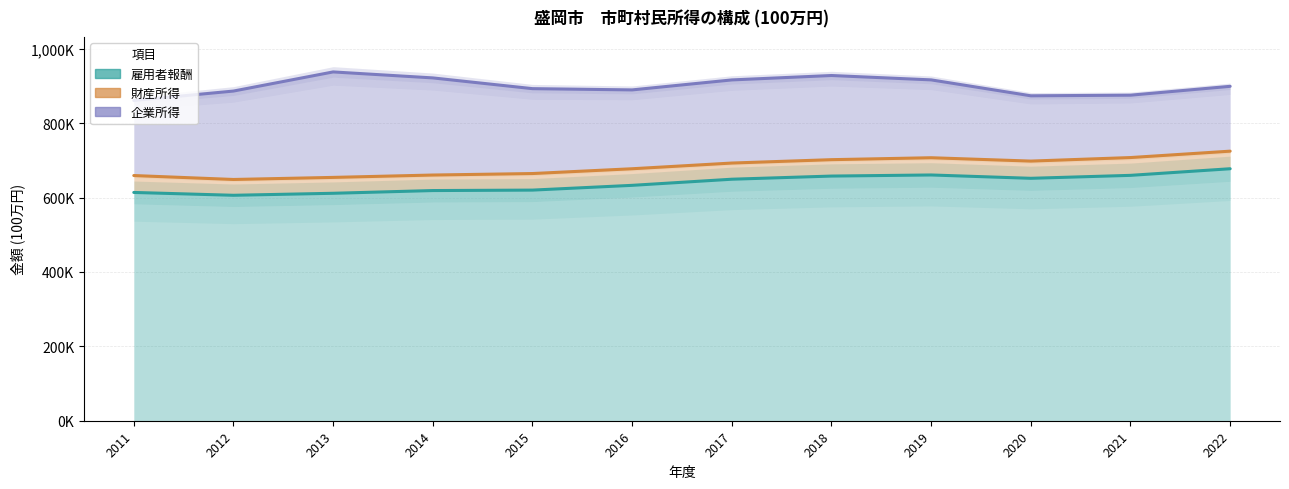

How many lines are shown in the chart?

3